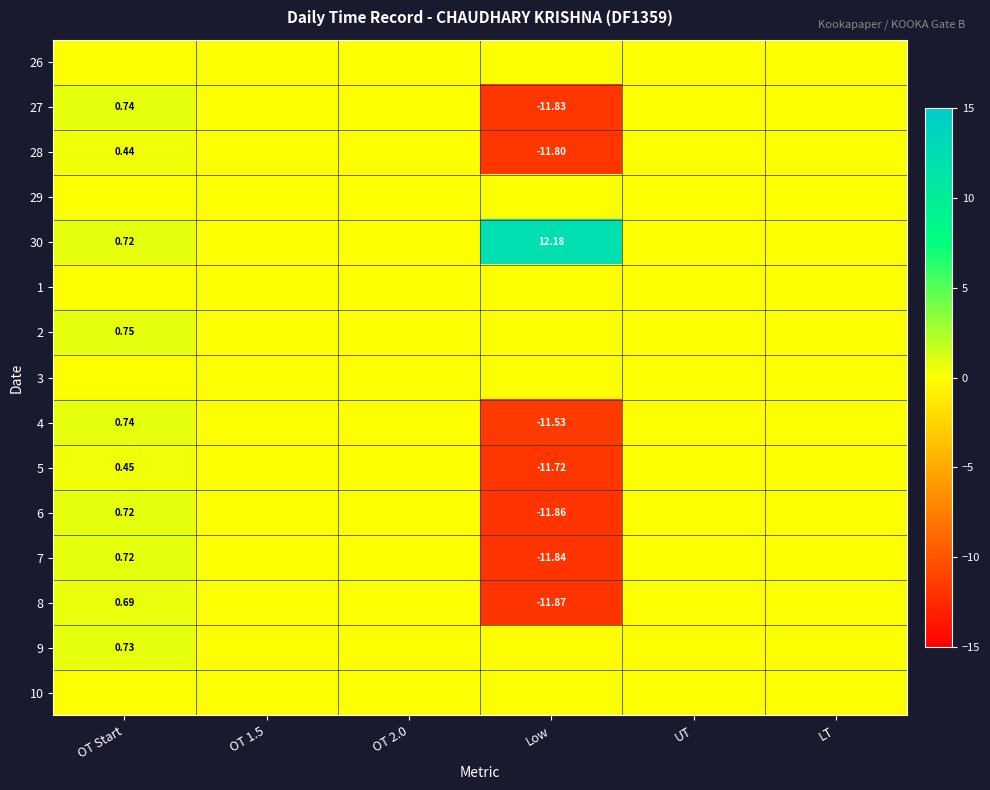

Which label corresponds to the smallest value in the chart?

Low